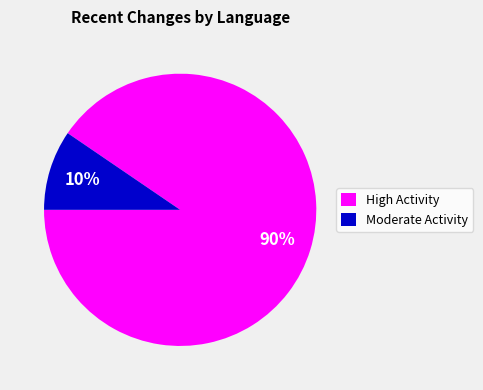

Does any single category account for the majority?

Yes